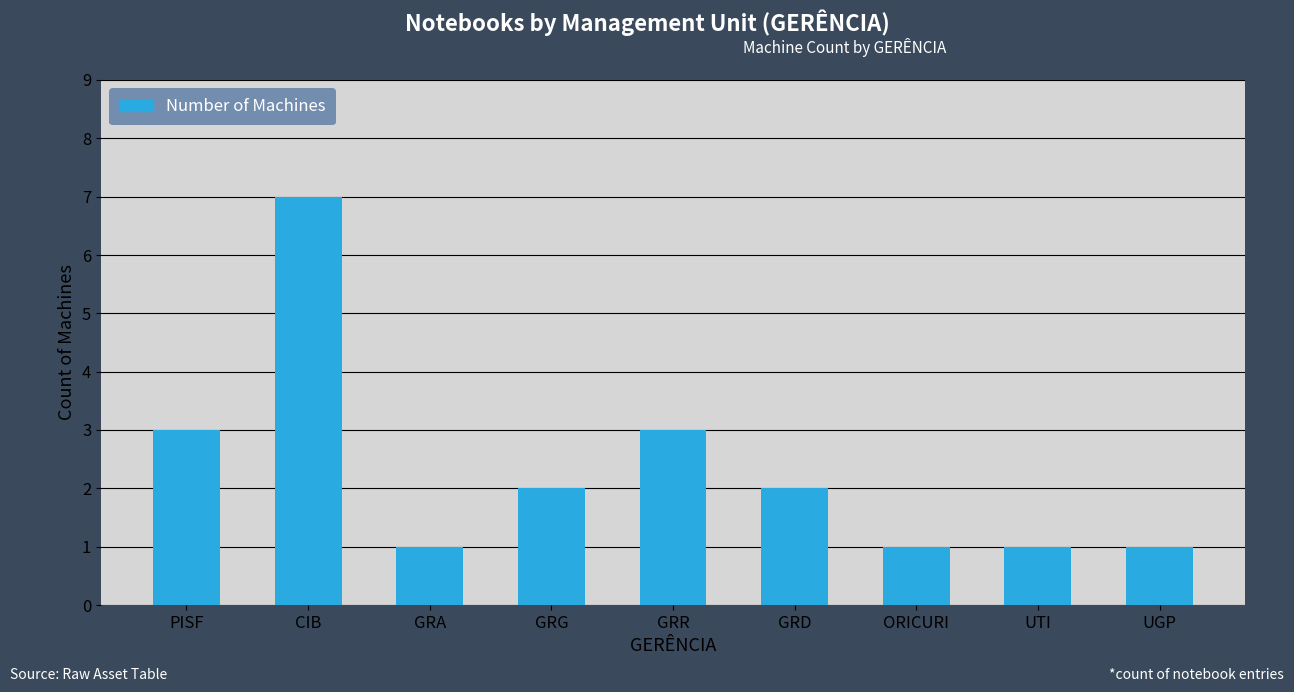

What is the value of the 3rd bar from the left?

1